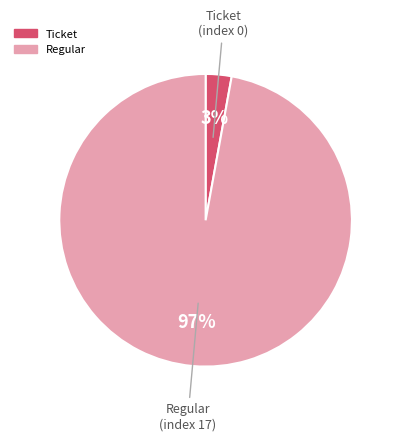

To the nearest percent, what portion does Regular represent?

97%